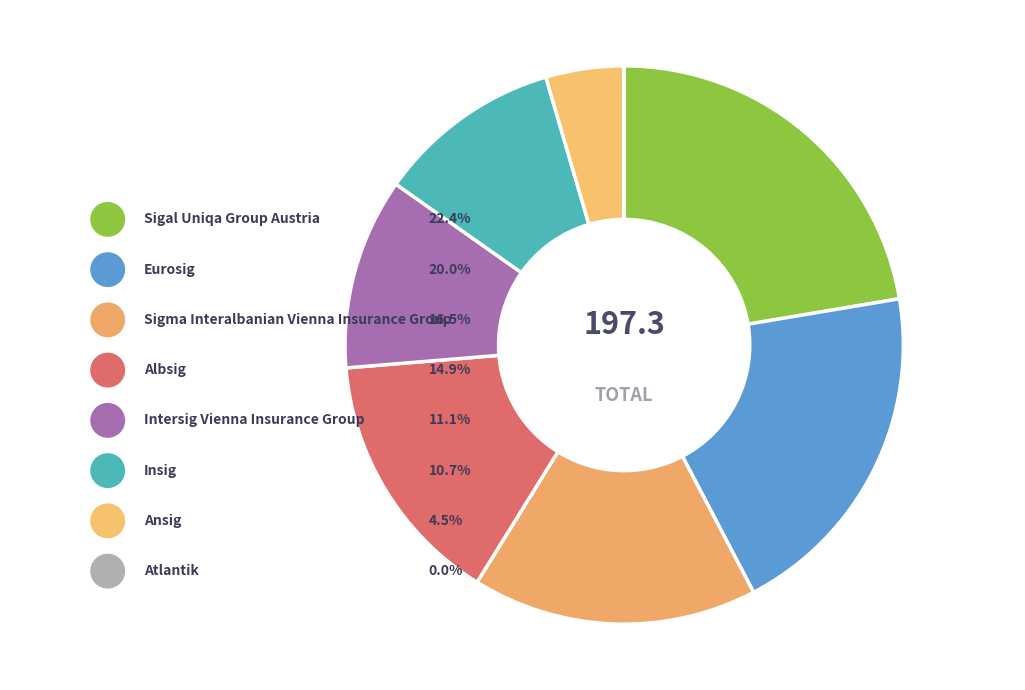

How many slices are in this pie chart?

8